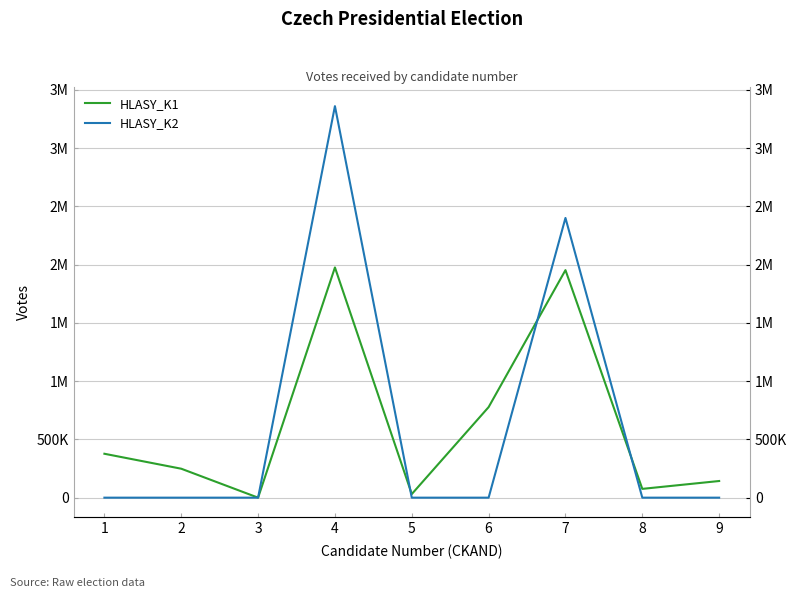

At how many categories does at least one series exceed 470610?

3